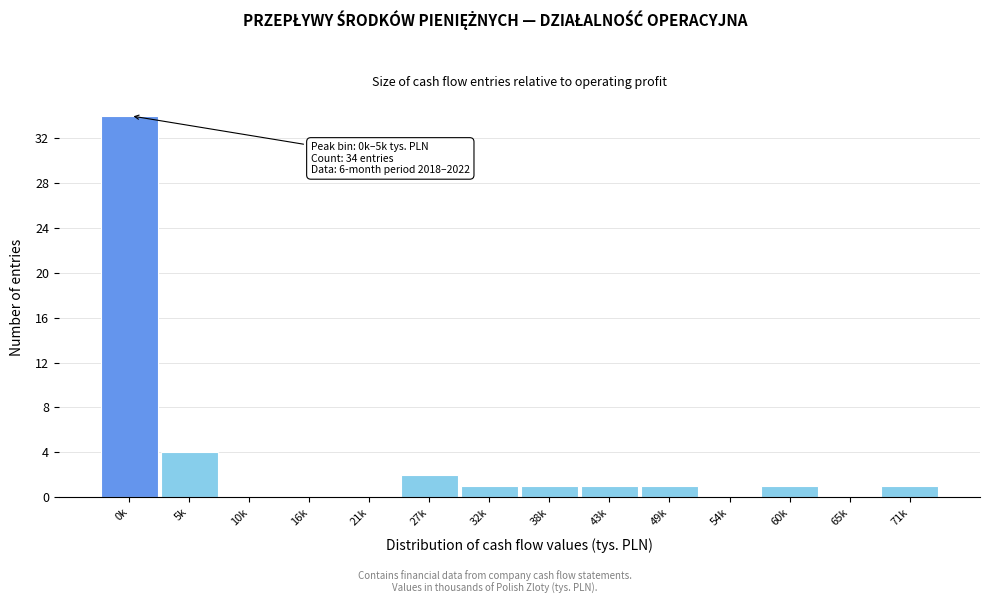

Reading left to right, what are all the values shown in this chart?

0k=34	5k=4	10k=0	16k=0	21k=0	27k=2	32k=1	38k=1	43k=1	49k=1	54k=0	60k=1	65k=0	71k=1